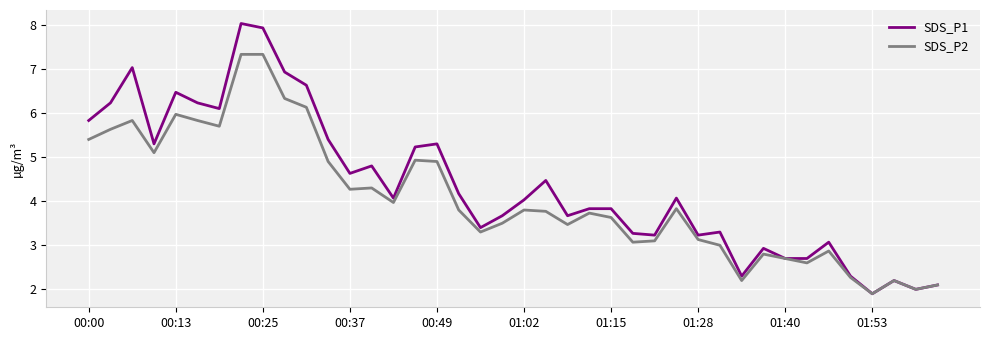

Which series has the widest spread of values?

SDS_P1